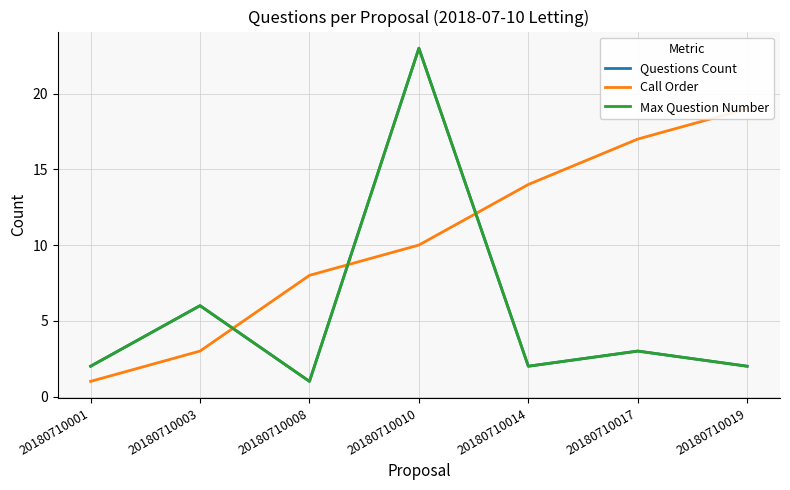

At 20180710003, list the series in order from smallest to largest.

Call Order, Questions Count, Max Question Number